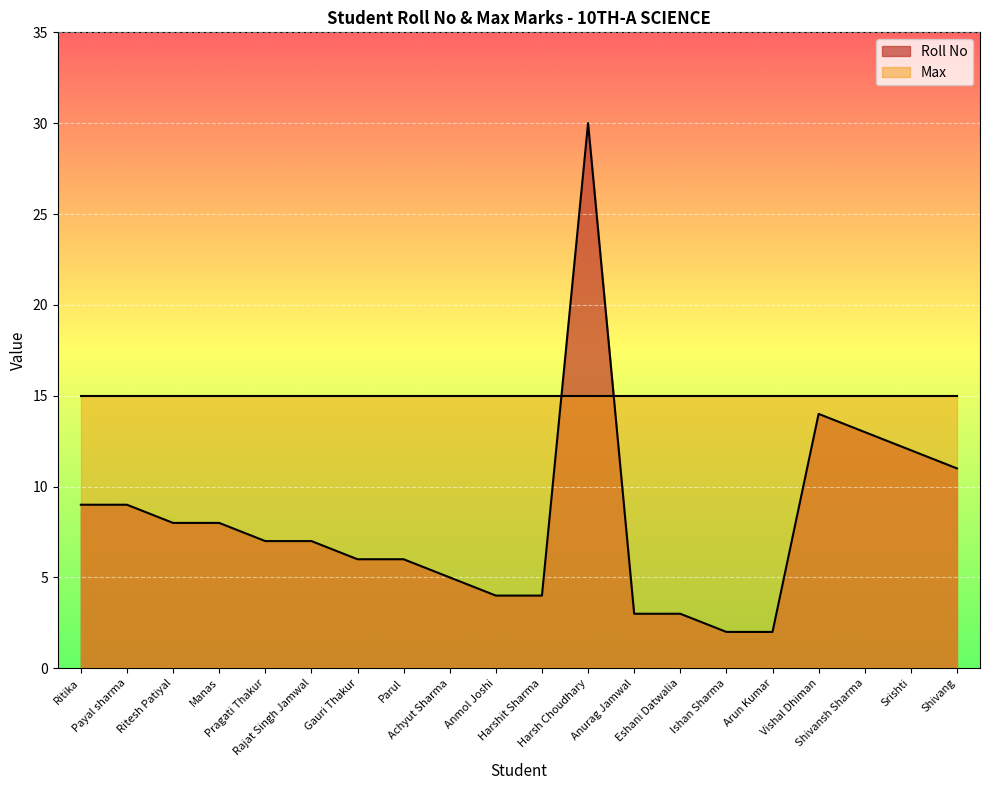

What is the sum of all values?

163